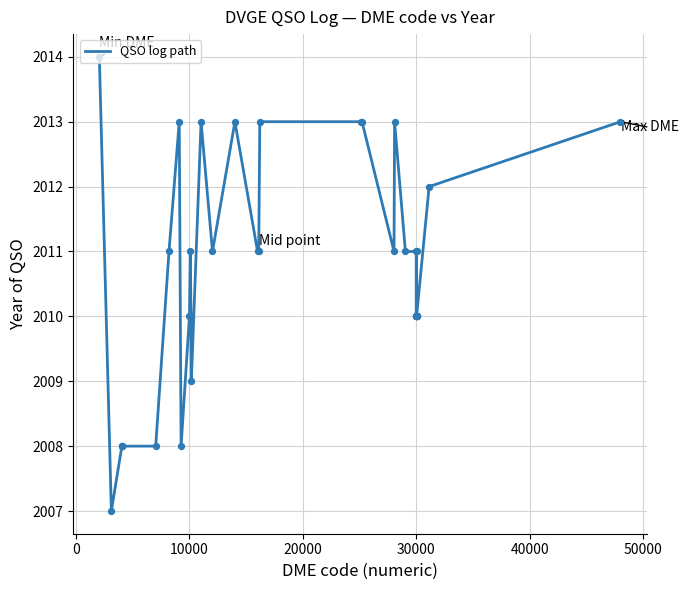

What is the greatest value displayed?

2014